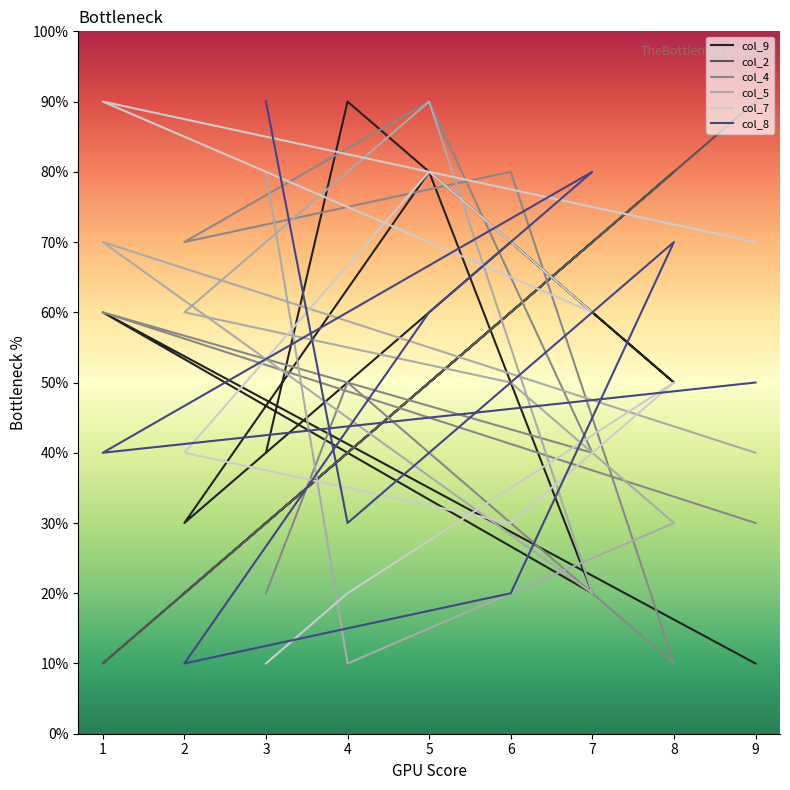

True or false: col_5 and col_9 intersect in this chart.

True